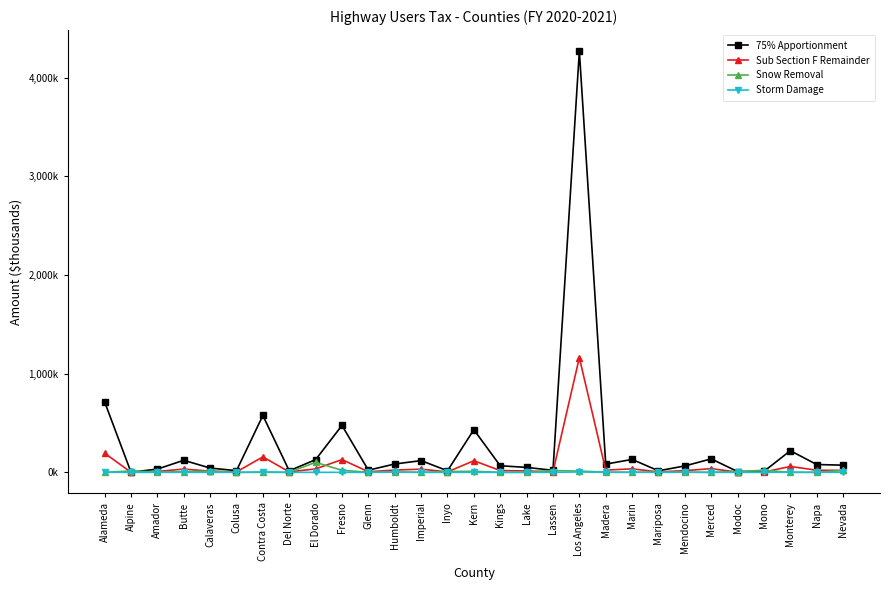

True or false: Sub Section F Remainder and Snow Removal cross at least once.

True